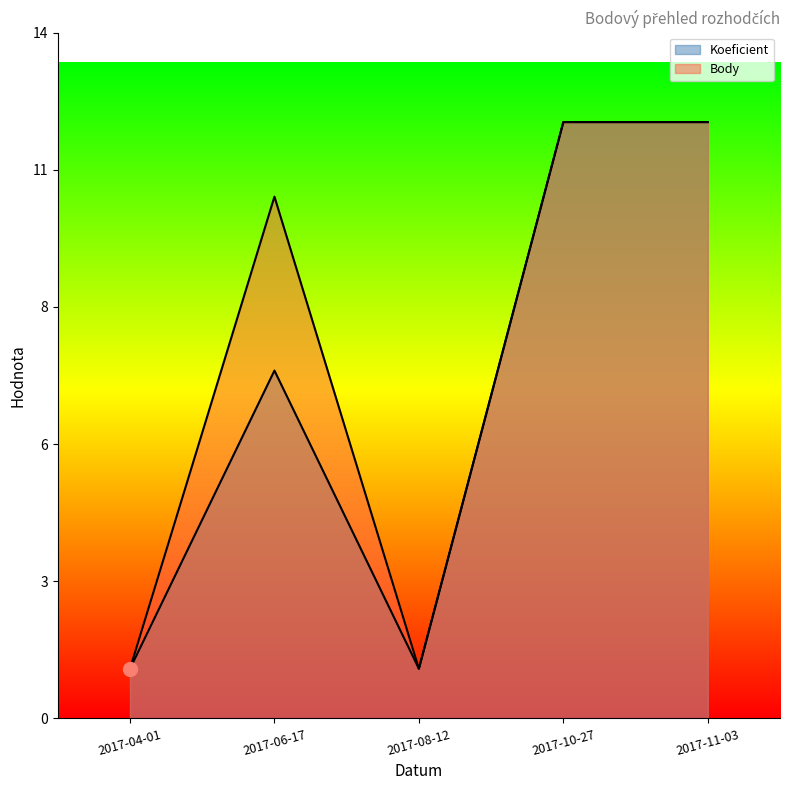

At which category does Body reach its first local peak?

2017-06-17